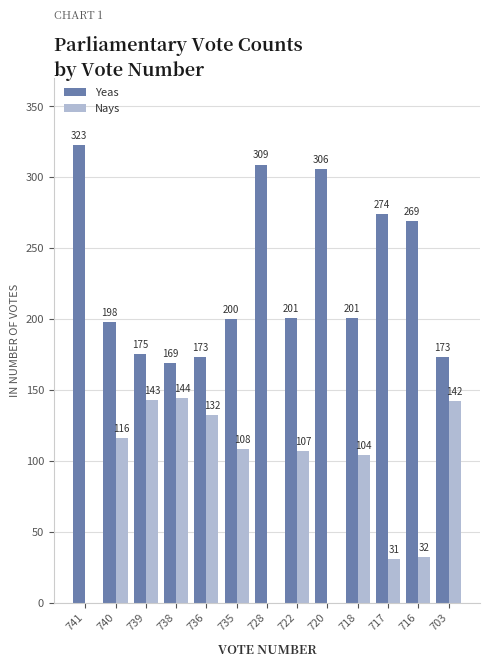

Count the number of data series in this chart.

2